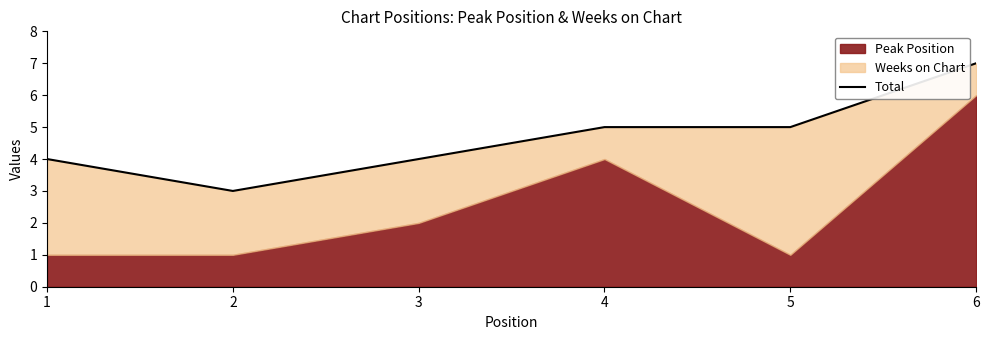

True or false: the data has more than 1 interior local peaks.

False